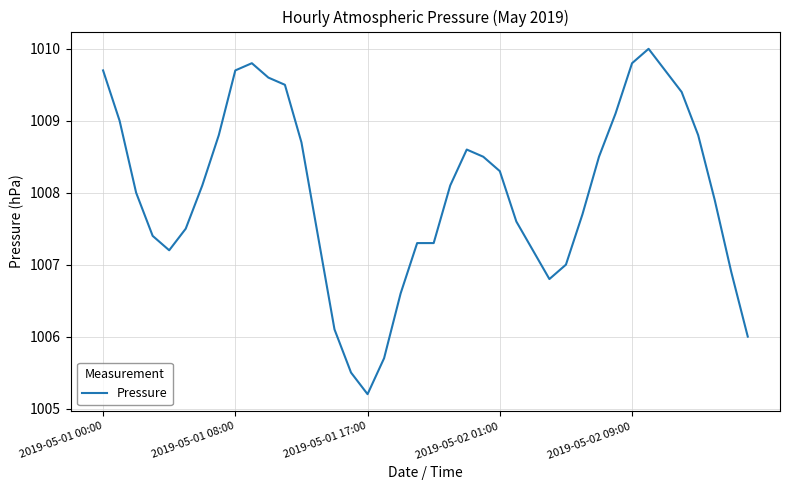

What is the difference between the maximum and minimum values?

4.8